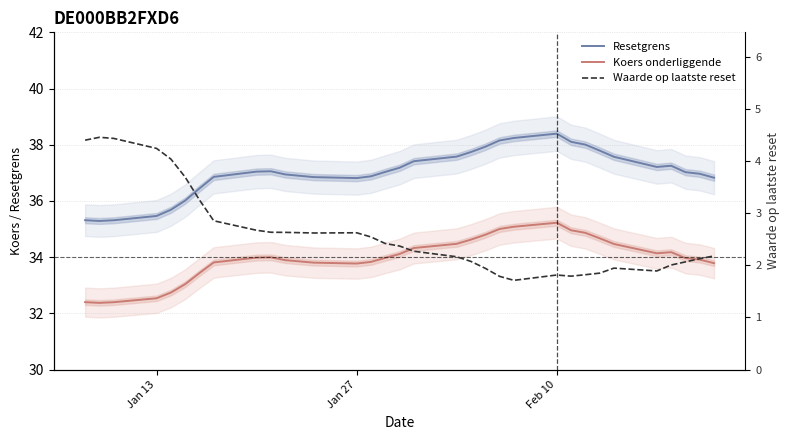

What is the value of the Resetgrens point at the 11th from the left?

36.9